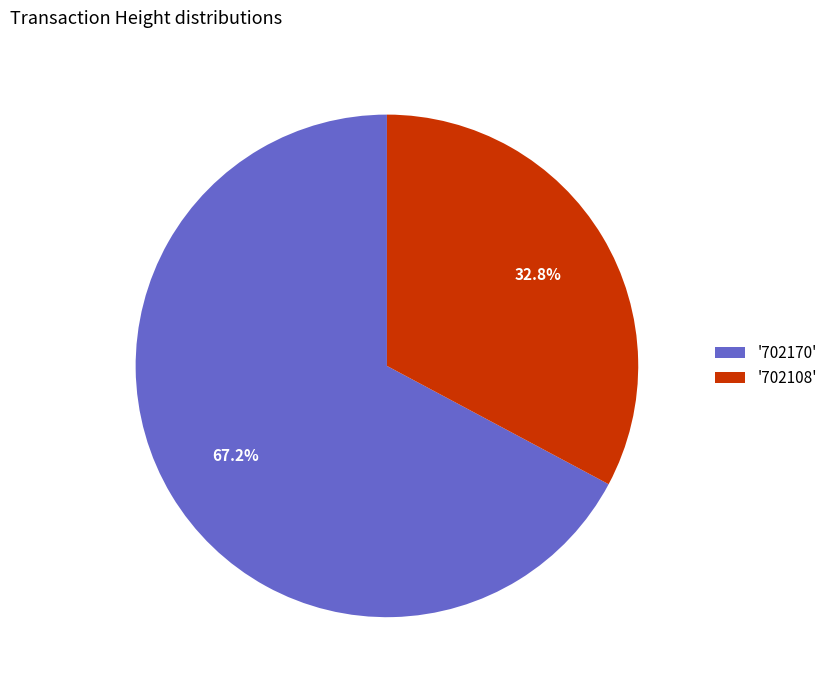

Combined, what portion of the pie is '702108' and '702170'?

100.0%